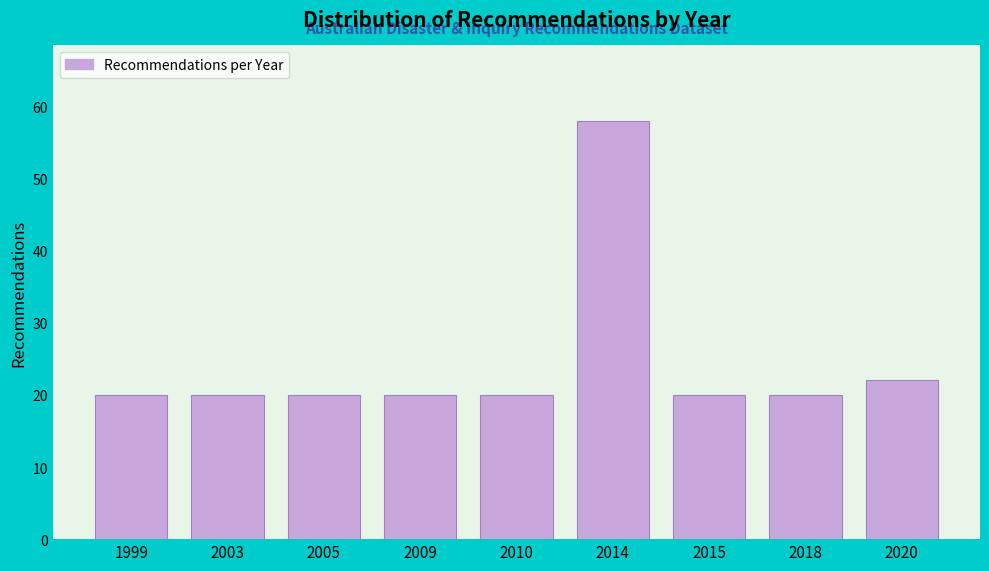

Reading right to left, extract all data points from this chart.

22	20	20	58	20	20	20	20	20